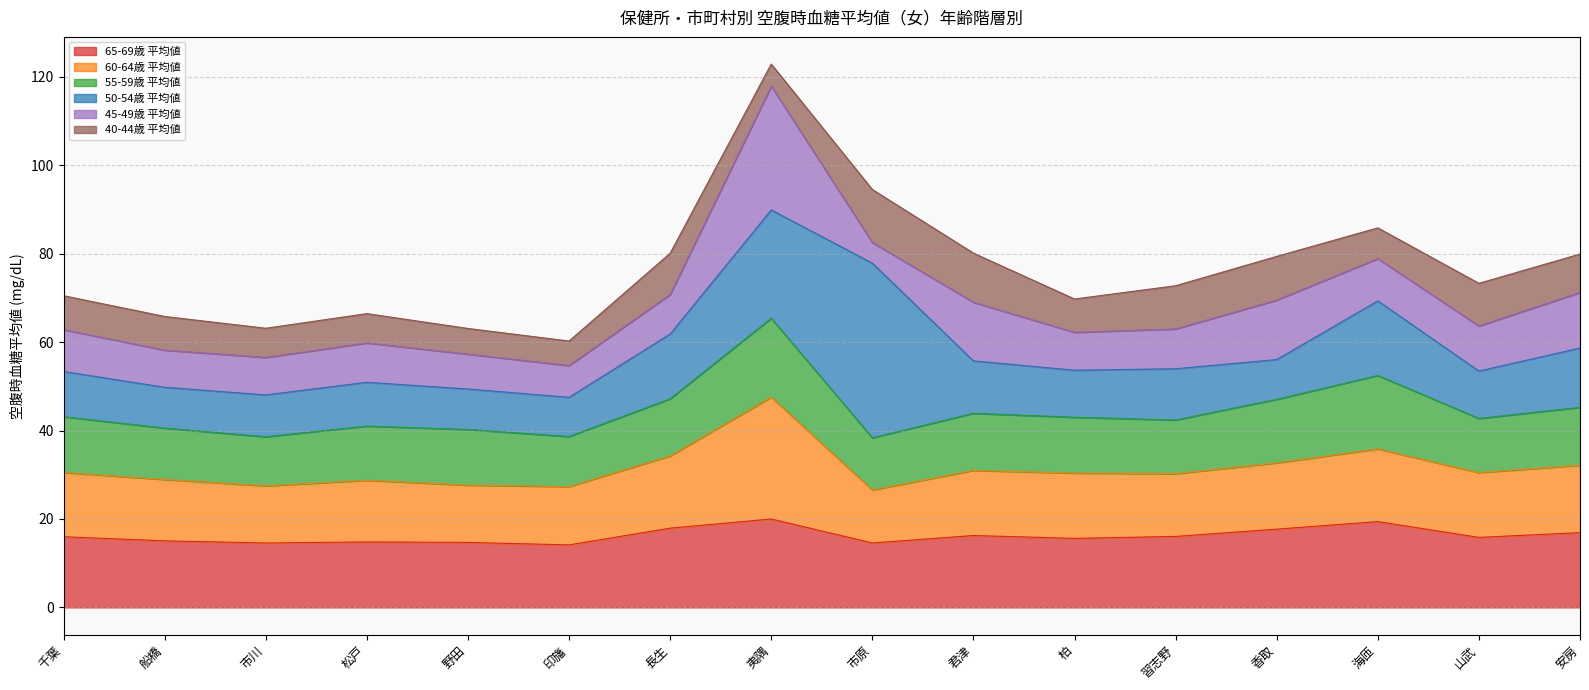

What is the minimum value for 65-69歳 平均値?

14.1